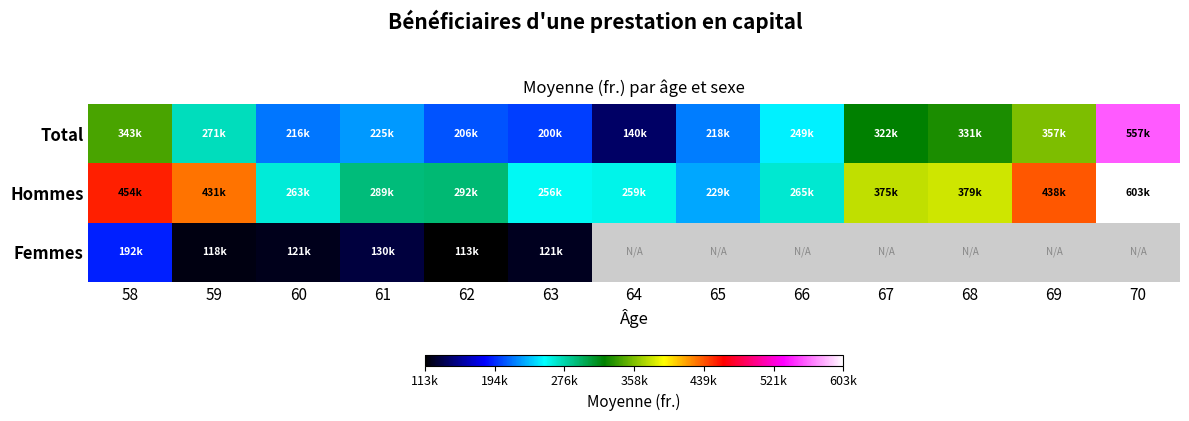

What is the greatest value displayed?

602764.0